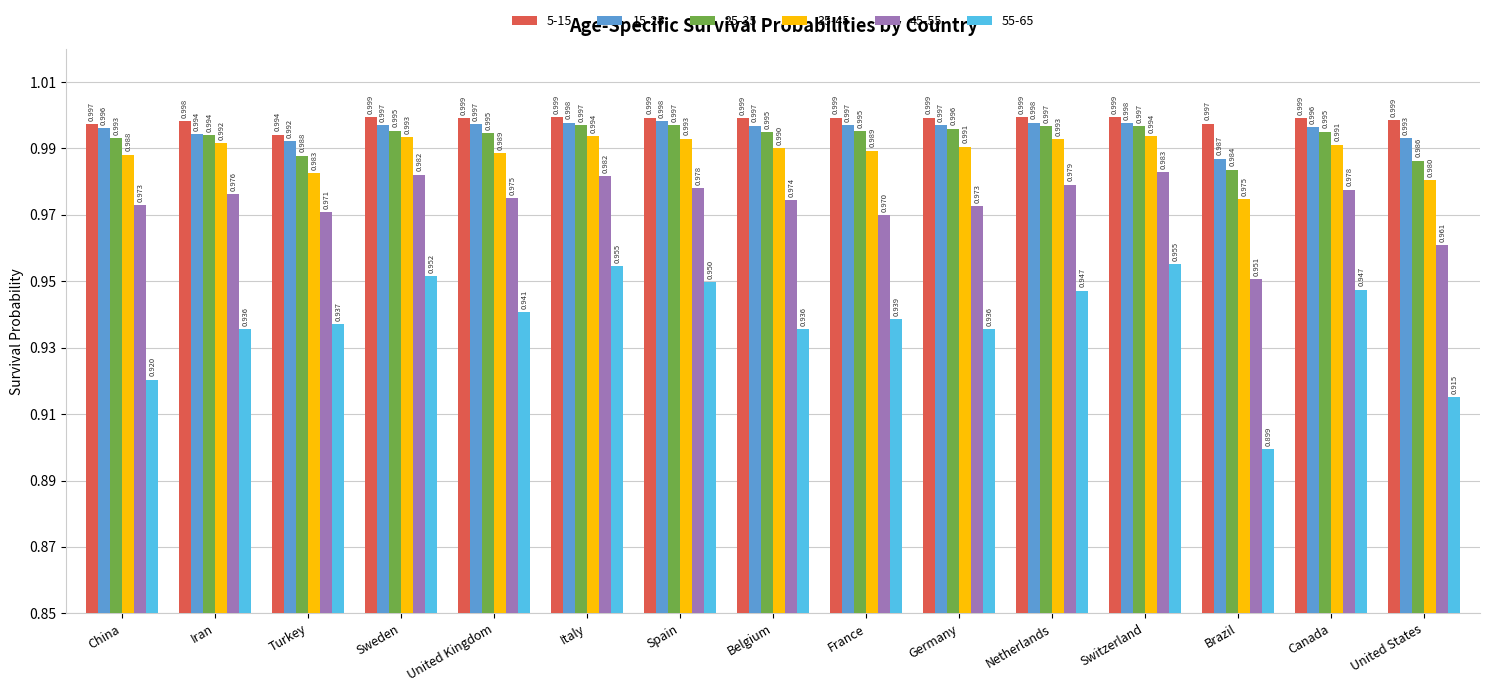

How many bars are there in total?

90